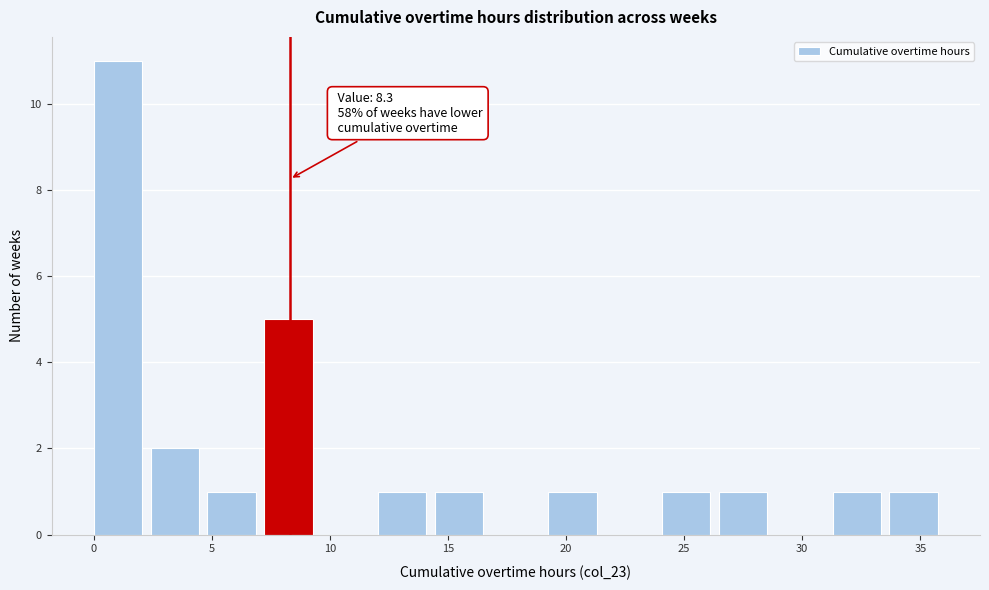

Over which range of the x-axis is the bar tallest?

0.0 to 2.5